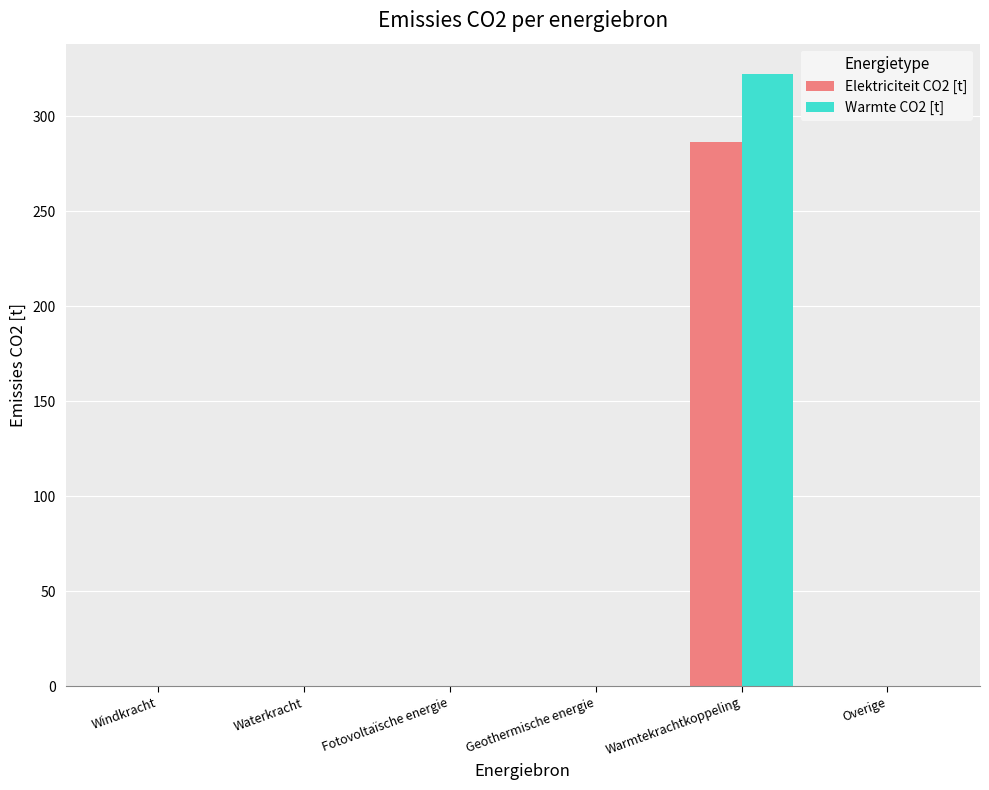

Does the chart contain stacked bars?

No